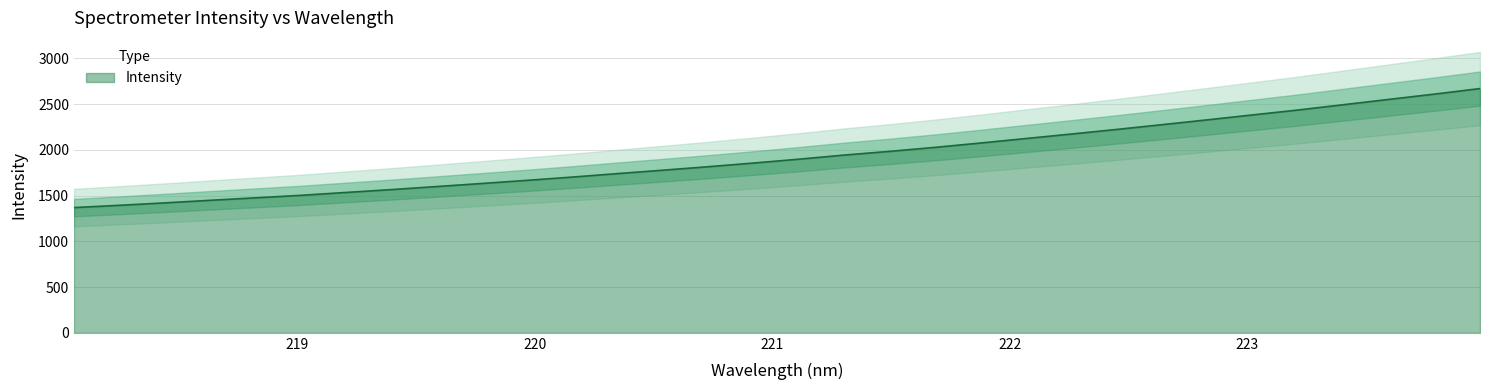

Count the number of data series in this chart.

1